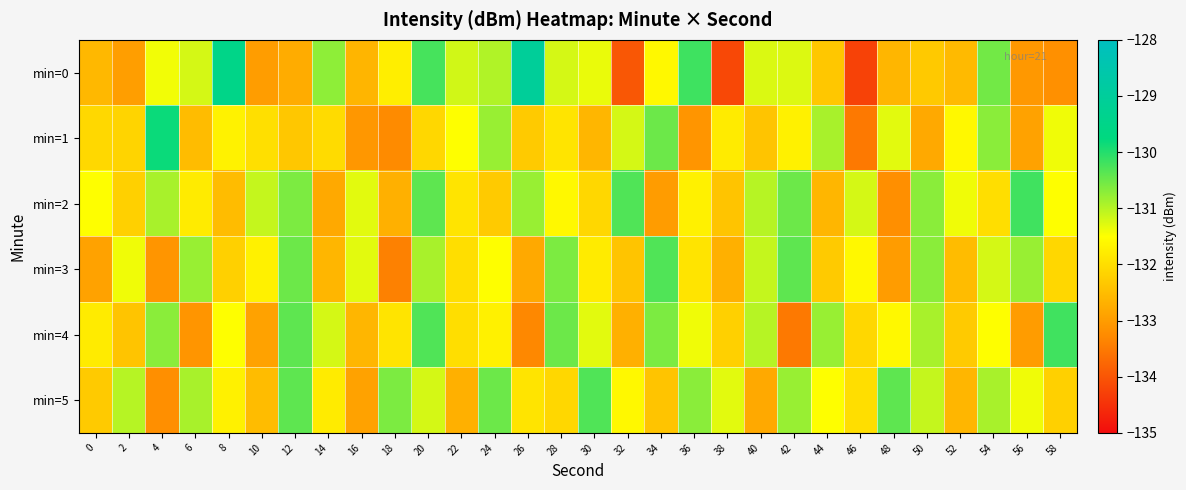

Reading left to right, what are all the values shown in this chart?

min=0: 0=-132.6	2=-133.0	4=-131.4	6=-131.2	8=-129.5	10=-133.0	12=-132.8	14=-130.7	16=-132.6	18=-131.7	20=-130.2	22=-131.2	24=-131.0	26=-129.0	28=-131.2	30=-131.4	32=-134.0	34=-131.6	36=-130.2	38=-134.2	40=-131.3	42=-131.3	44=-132.3	46=-134.3	48=-132.6	50=-132.3	52=-132.5	54=-130.5	56=-133.1	58=-133.2
min=1: 0=-132.1	2=-132.1	4=-129.8	6=-132.5	8=-131.7	10=-132.0	12=-132.3	14=-132.0	16=-133.1	18=-133.3	20=-132.1	22=-131.5	24=-130.8	26=-132.3	28=-131.9	30=-132.6	32=-131.2	34=-130.5	36=-133.1	38=-131.8	40=-132.4	42=-131.7	44=-130.9	46=-133.5	48=-131.3	50=-132.8	52=-131.6	54=-130.7	56=-132.9	58=-131.4
min=2: 0=-131.5	2=-132.2	4=-130.9	6=-131.8	8=-132.5	10=-131.1	12=-130.6	14=-132.8	16=-131.3	18=-132.7	20=-130.4	22=-131.9	24=-132.3	26=-130.8	28=-131.6	30=-132.1	32=-130.3	34=-133.0	36=-131.7	38=-132.4	40=-131.0	42=-130.5	44=-132.6	46=-131.2	48=-133.2	50=-130.7	52=-131.4	54=-132.0	56=-130.2	58=-131.5
min=3: 0=-132.9	2=-131.4	4=-133.1	6=-130.8	8=-132.2	10=-131.7	12=-130.5	14=-132.6	16=-131.3	18=-133.4	20=-130.9	22=-132.0	24=-131.5	26=-132.8	28=-130.6	30=-131.8	32=-132.4	34=-130.3	36=-131.9	38=-132.7	40=-131.1	42=-130.4	44=-132.3	46=-131.6	48=-133.0	50=-130.7	52=-132.5	54=-131.2	56=-130.8	58=-132.1
min=4: 0=-131.8	2=-132.4	4=-130.7	6=-133.1	8=-131.5	10=-132.9	12=-130.4	14=-131.2	16=-132.6	18=-131.9	20=-130.3	22=-132.0	24=-131.7	26=-133.3	28=-130.5	30=-131.3	32=-132.7	34=-130.6	36=-131.4	38=-132.2	40=-131.0	42=-133.5	44=-130.8	46=-132.1	48=-131.6	50=-130.9	52=-132.3	54=-131.5	56=-133.0	58=-130.2
min=5: 0=-132.3	2=-131.0	4=-133.2	6=-130.9	8=-131.7	10=-132.5	12=-130.4	14=-131.8	16=-132.9	18=-130.6	20=-131.2	22=-132.7	24=-130.5	26=-131.9	28=-132.1	30=-130.3	32=-131.6	34=-132.4	36=-130.7	38=-131.3	40=-132.8	42=-130.8	44=-131.5	46=-132.0	48=-130.4	50=-131.1	52=-132.6	54=-130.9	56=-131.4	58=-132.2